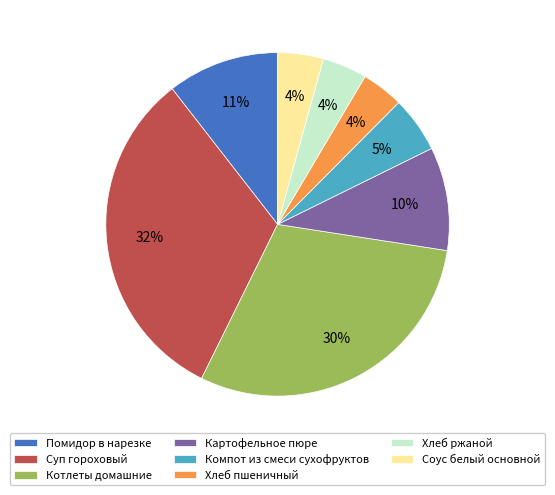

True or false: Хлеб ржаной accounts for 4% of the total.

True